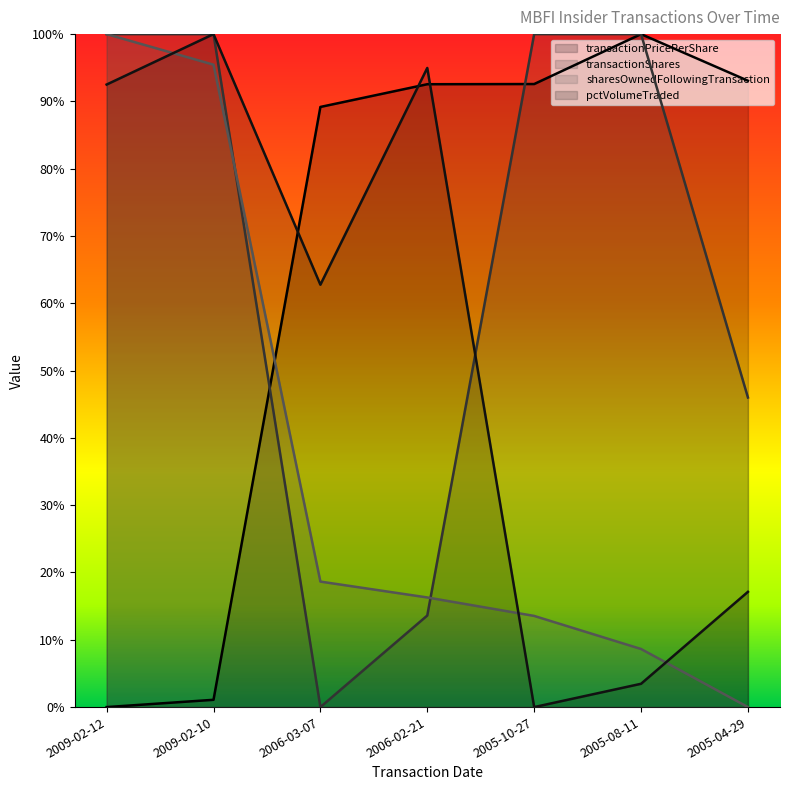

Which series ends up on top after the final intersection of transactionShares and transactionPricePerShare?

transactionShares